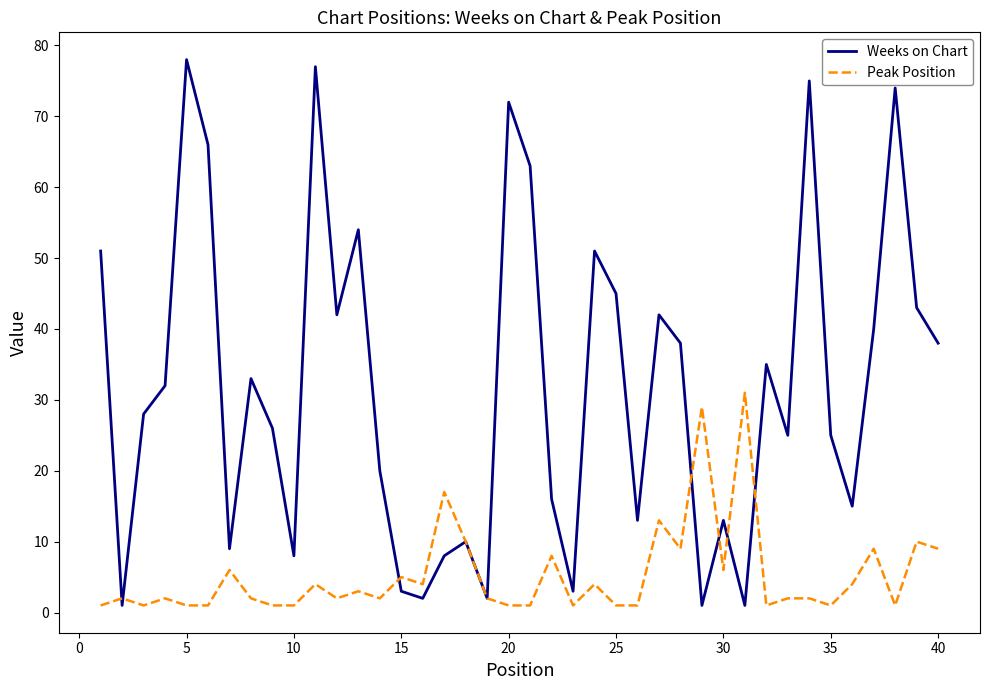

Rank the series by their average value, from highest to lowest.

Weeks on Chart, Peak Position